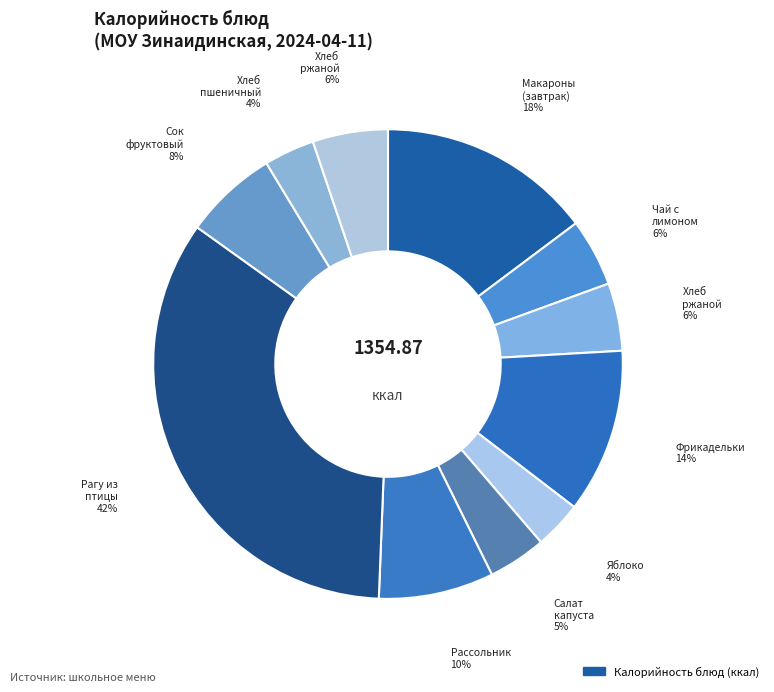

To the nearest percent, what portion does хлеб пшеничный represent?

3%